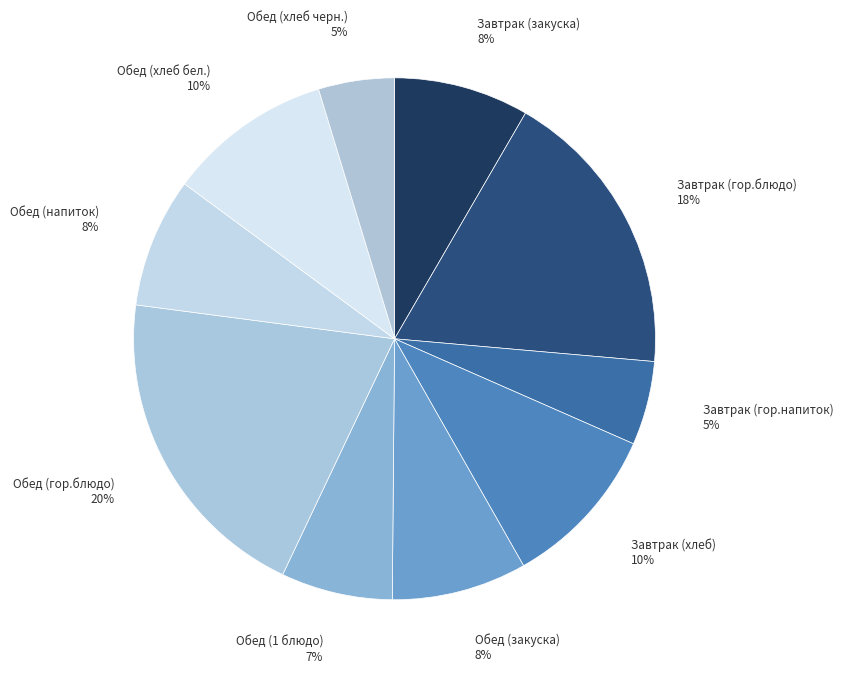

To the nearest percent, what is the average slice percentage?

10%